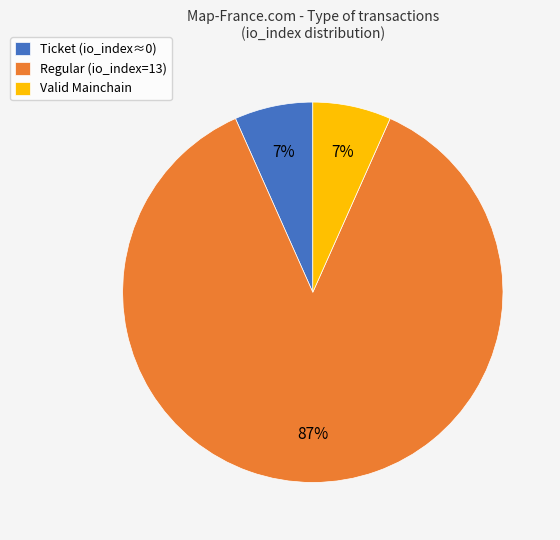

Count the number of slices in the pie.

3